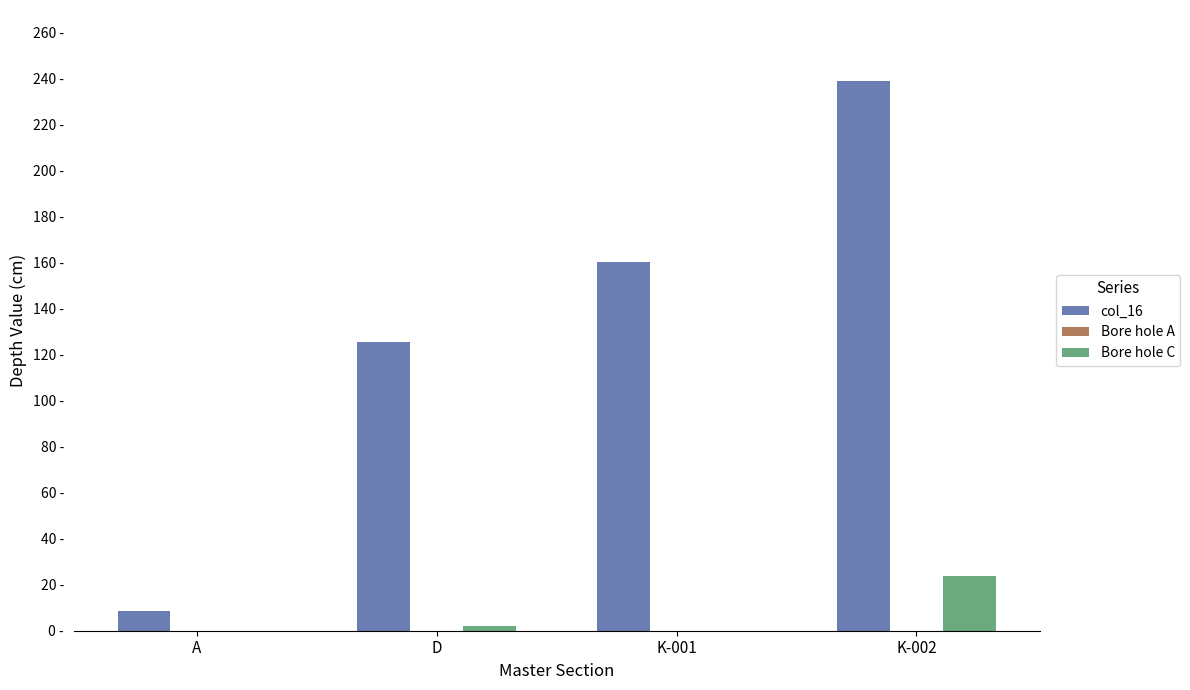

At how many categories does at least one series exceed 24?

3